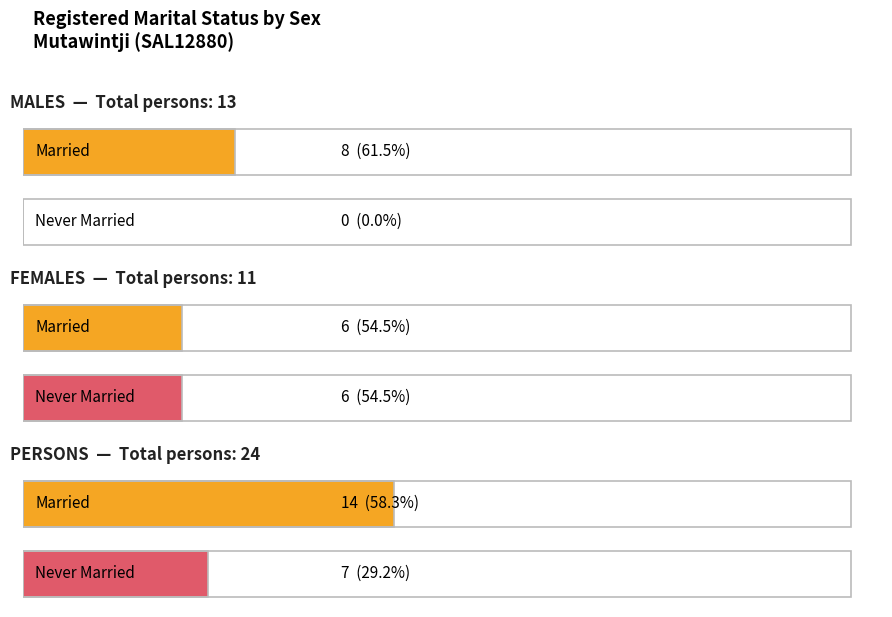

At how many categories does at least one series exceed 10?

1